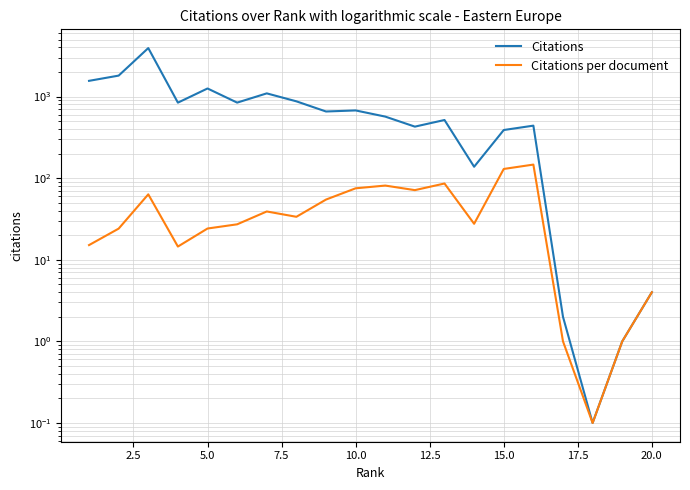

In Citations, how many points are lower than both neighbors (excluding endpoints)?

6